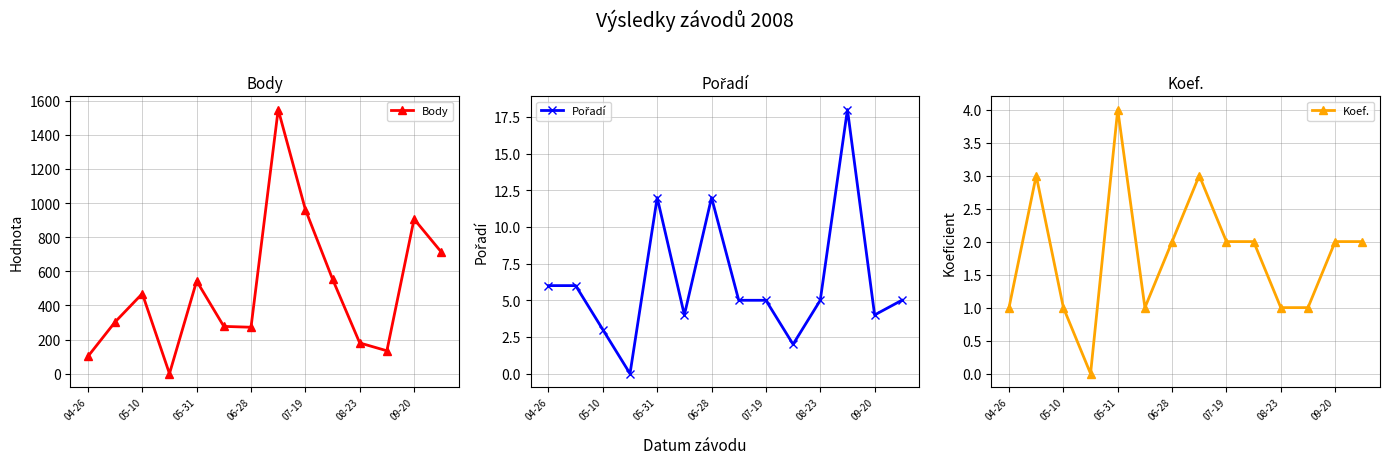

How many distinct data groups are displayed?

3